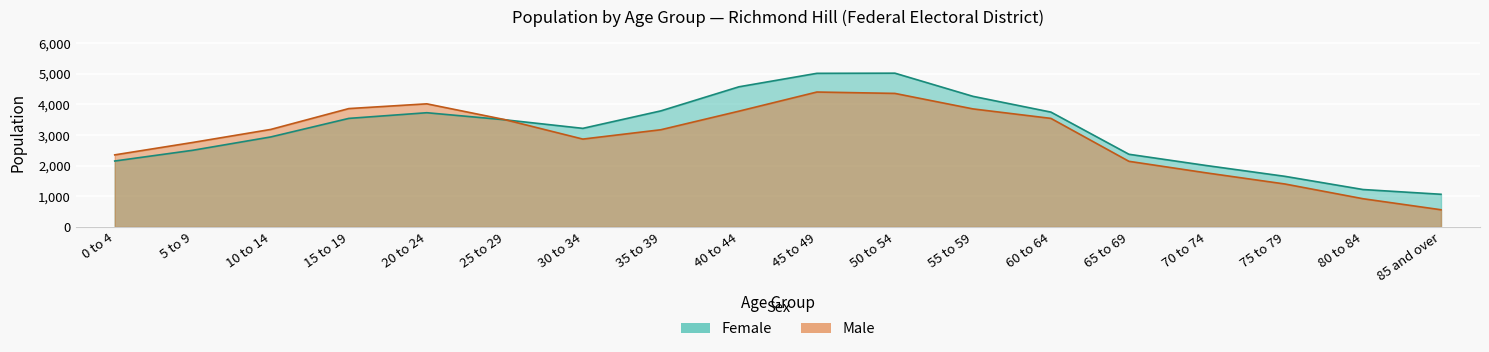

Between 40 to 44 and 70 to 74, which is larger?

40 to 44